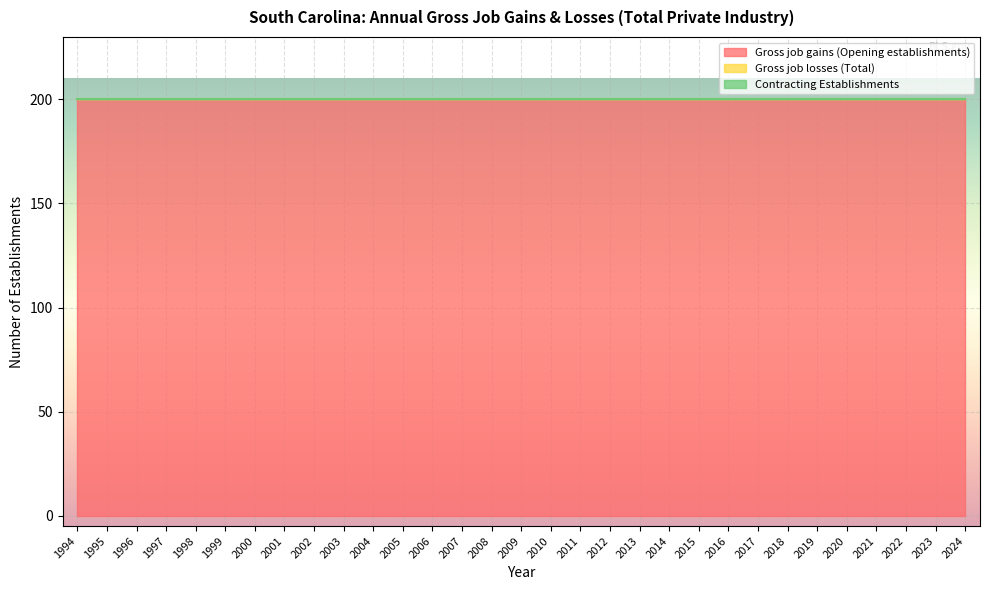

List the labels in order of Gross job gains (Opening establishments) value, largest first.

1994, 1995, 1996, 1997, 1998, 1999, 2000, 2001, 2002, 2003, 2004, 2005, 2006, 2007, 2008, 2009, 2010, 2011, 2012, 2013, 2014, 2015, 2016, 2017, 2018, 2019, 2020, 2021, 2022, 2023, 2024